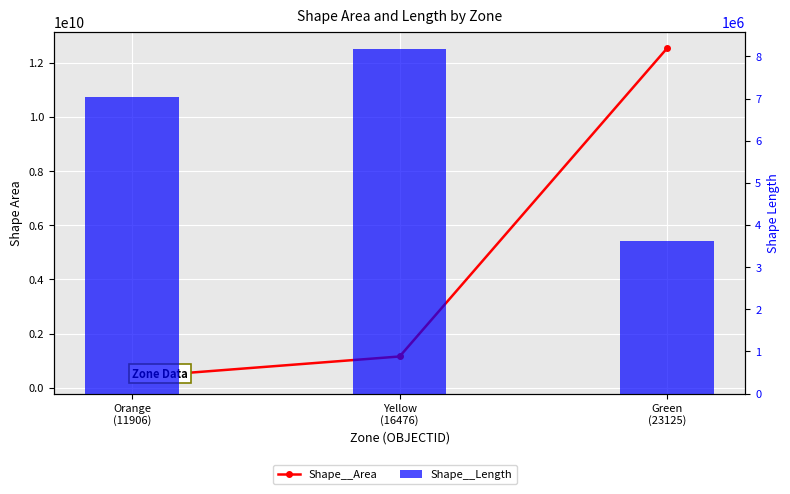

Which series changed the most between Orange
(11906) and Green
(23125)?

Shape__Area